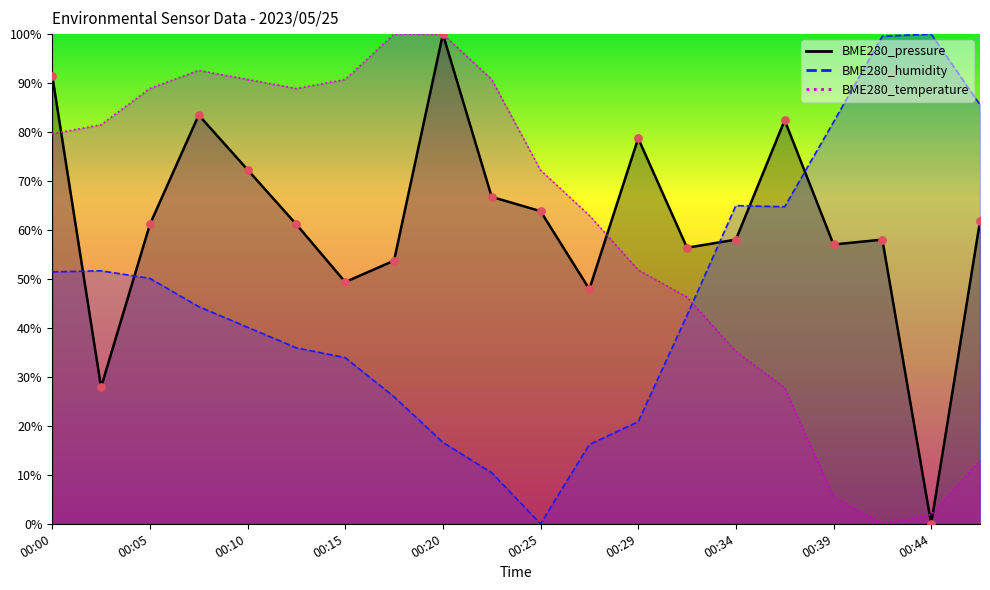

At which category is the sum across all series the highest?

00:00